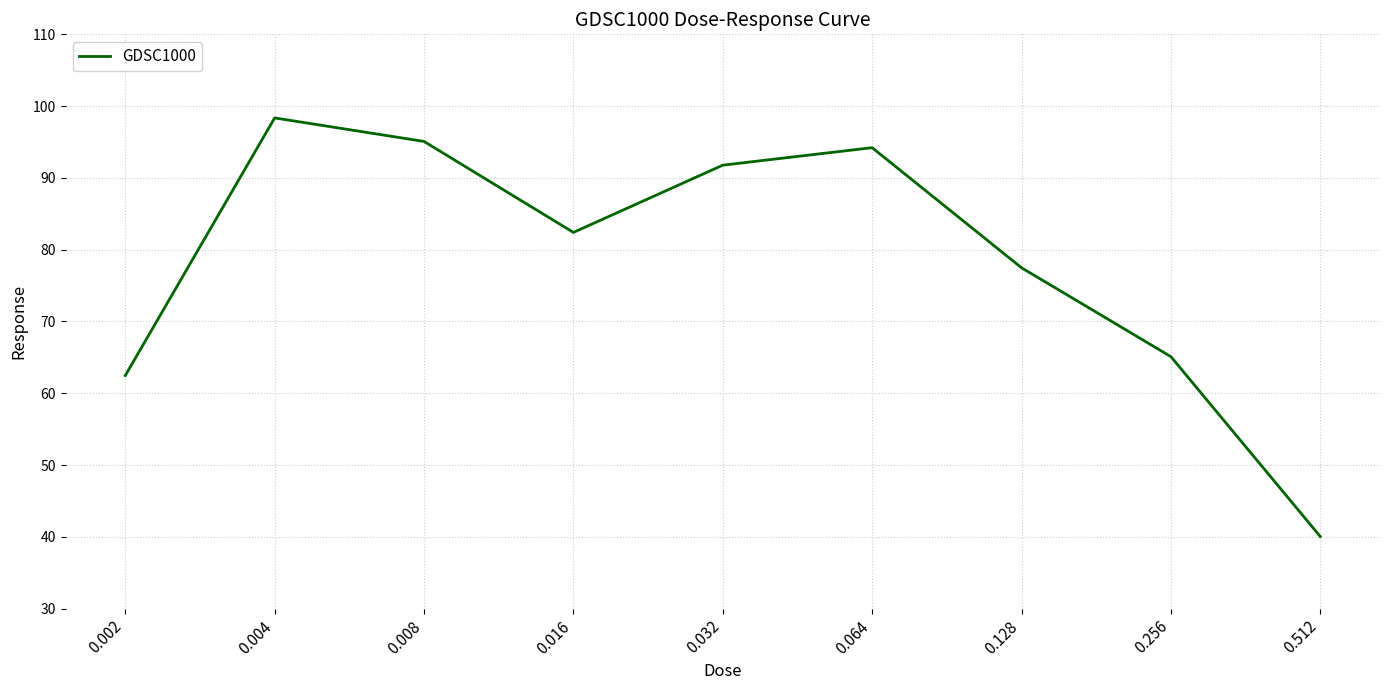

Where is the first local maximum?

0.004